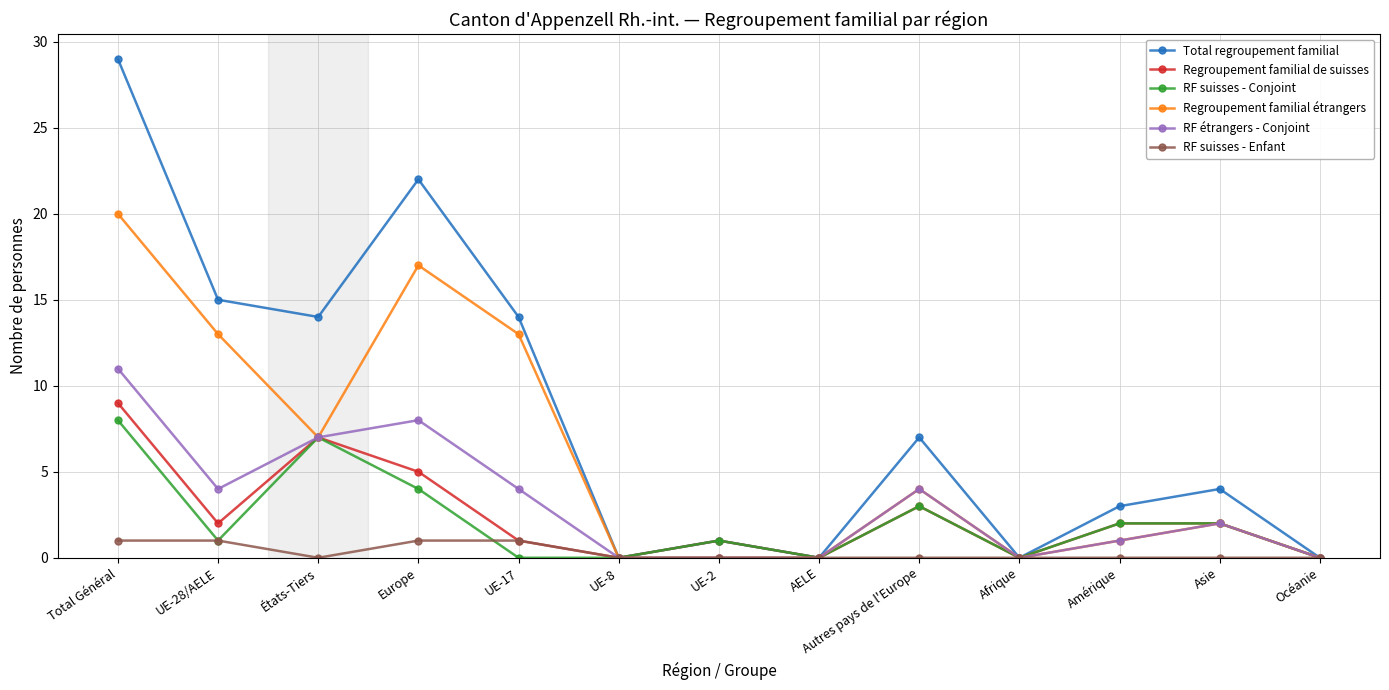

Reading right to left, extract all data points from this chart.

Total regroupement familial: Océanie=0	Asie=4	Amérique=3	Afrique=0	Autres pays de l'Europe=7	AELE=0	UE-2=1	UE-8=0	UE-17=14	Europe=22	États-Tiers=14	UE-28/AELE=15	Total Général=29
Regroupement familial de suisses: Océanie=0	Asie=2	Amérique=2	Afrique=0	Autres pays de l'Europe=3	AELE=0	UE-2=1	UE-8=0	UE-17=1	Europe=5	États-Tiers=7	UE-28/AELE=2	Total Général=9
RF suisses - Conjoint: Océanie=0	Asie=2	Amérique=2	Afrique=0	Autres pays de l'Europe=3	AELE=0	UE-2=1	UE-8=0	UE-17=0	Europe=4	États-Tiers=7	UE-28/AELE=1	Total Général=8
Regroupement familial étrangers: Océanie=0	Asie=2	Amérique=1	Afrique=0	Autres pays de l'Europe=4	AELE=0	UE-2=0	UE-8=0	UE-17=13	Europe=17	États-Tiers=7	UE-28/AELE=13	Total Général=20
RF étrangers - Conjoint: Océanie=0	Asie=2	Amérique=1	Afrique=0	Autres pays de l'Europe=4	AELE=0	UE-2=0	UE-8=0	UE-17=4	Europe=8	États-Tiers=7	UE-28/AELE=4	Total Général=11
RF suisses - Enfant: Océanie=0	Asie=0	Amérique=0	Afrique=0	Autres pays de l'Europe=0	AELE=0	UE-2=0	UE-8=0	UE-17=1	Europe=1	États-Tiers=0	UE-28/AELE=1	Total Général=1